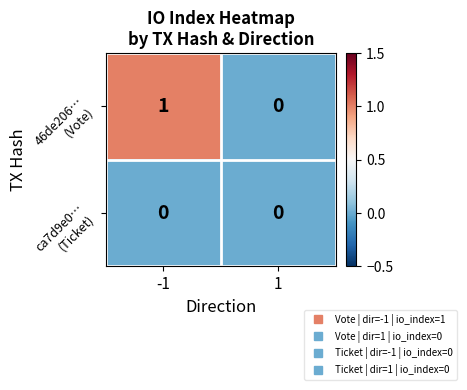

What is the total value across all series at -1?

1